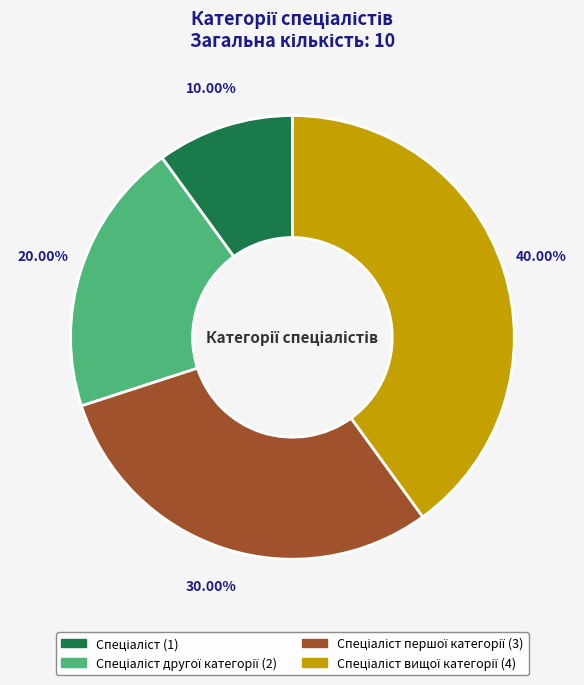

Does any single category account for the majority?

No